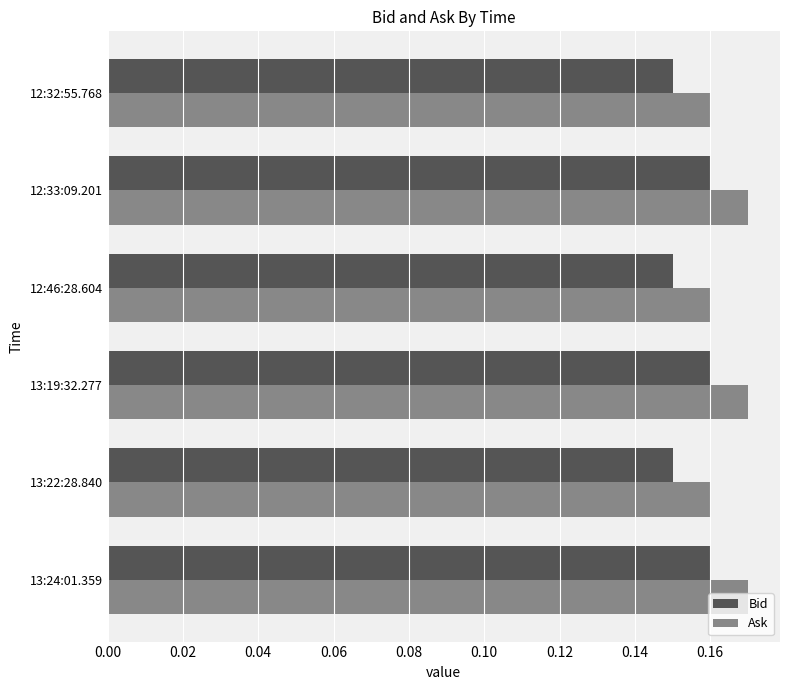

Rank the series by their maximum value, from highest to lowest.

Ask, Bid